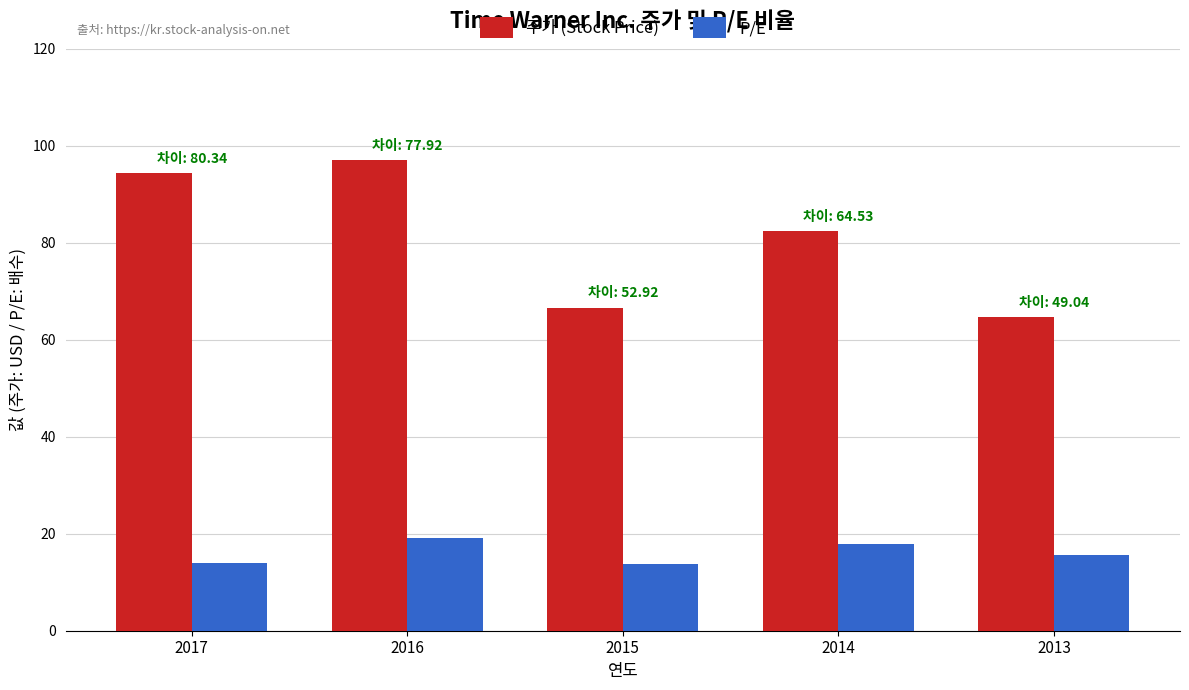

What is the minimum value shown in the chart?

13.7